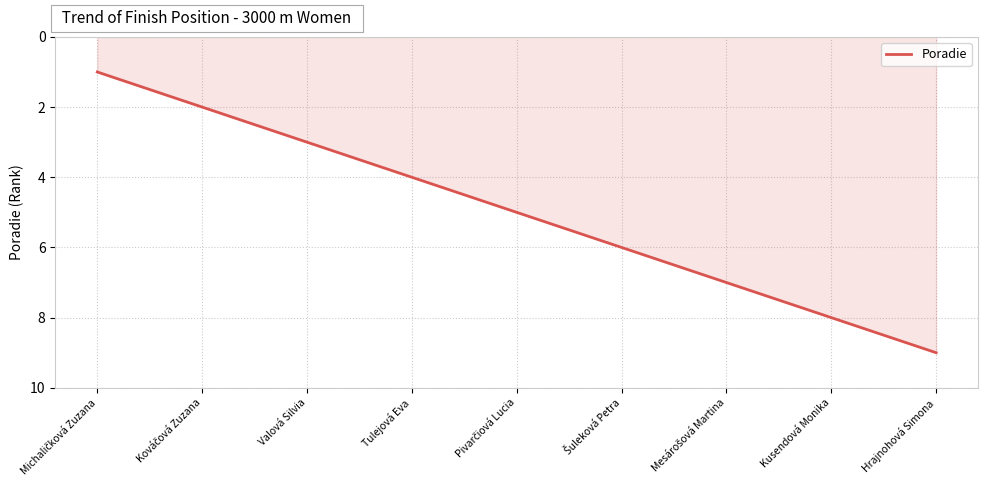

What is the difference between the maximum and second lowest values?

7